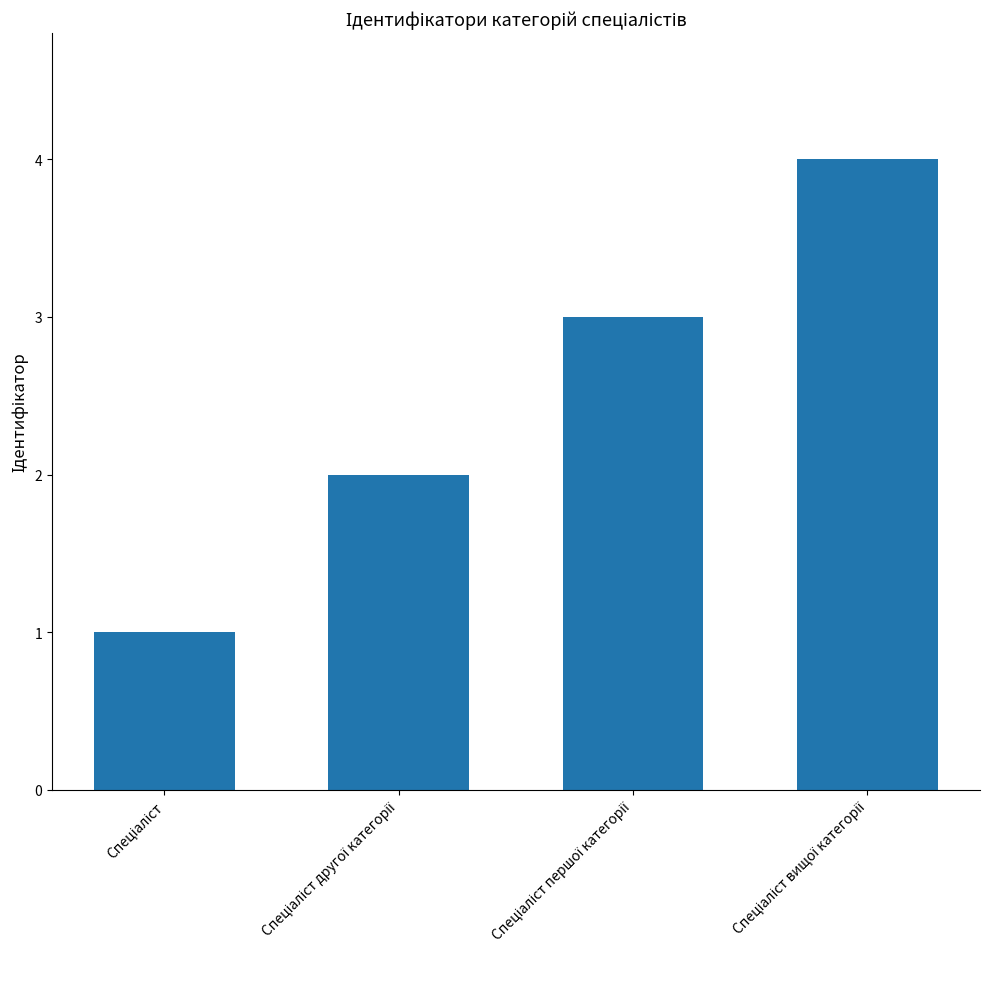

Reading left to right, extract all data points from this chart.

1	2	3	4